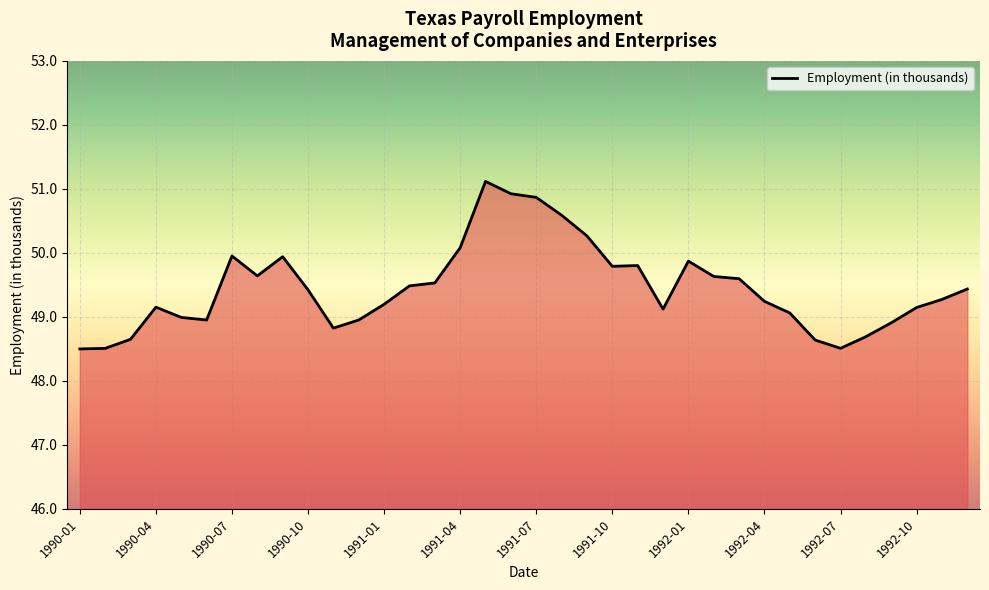

What is the greatest value displayed?

51.1